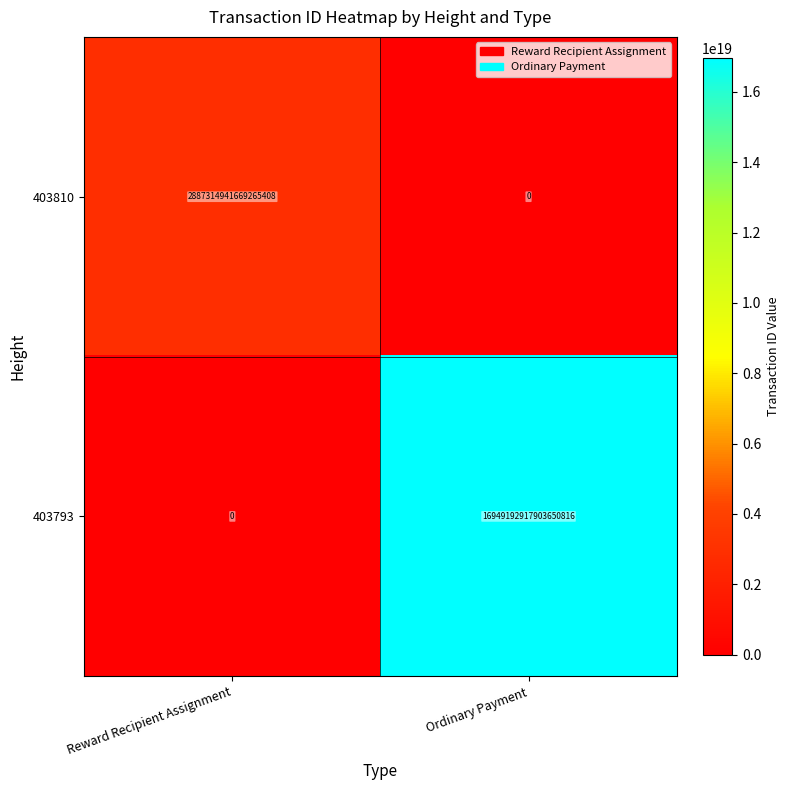

Count the number of data series in this chart.

2